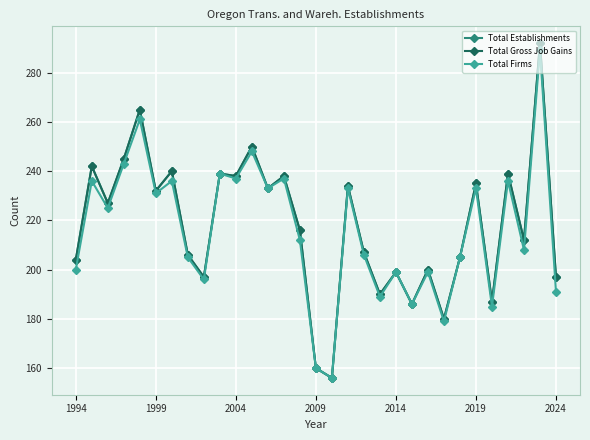

Is this an area chart (filled region under the line)?

No